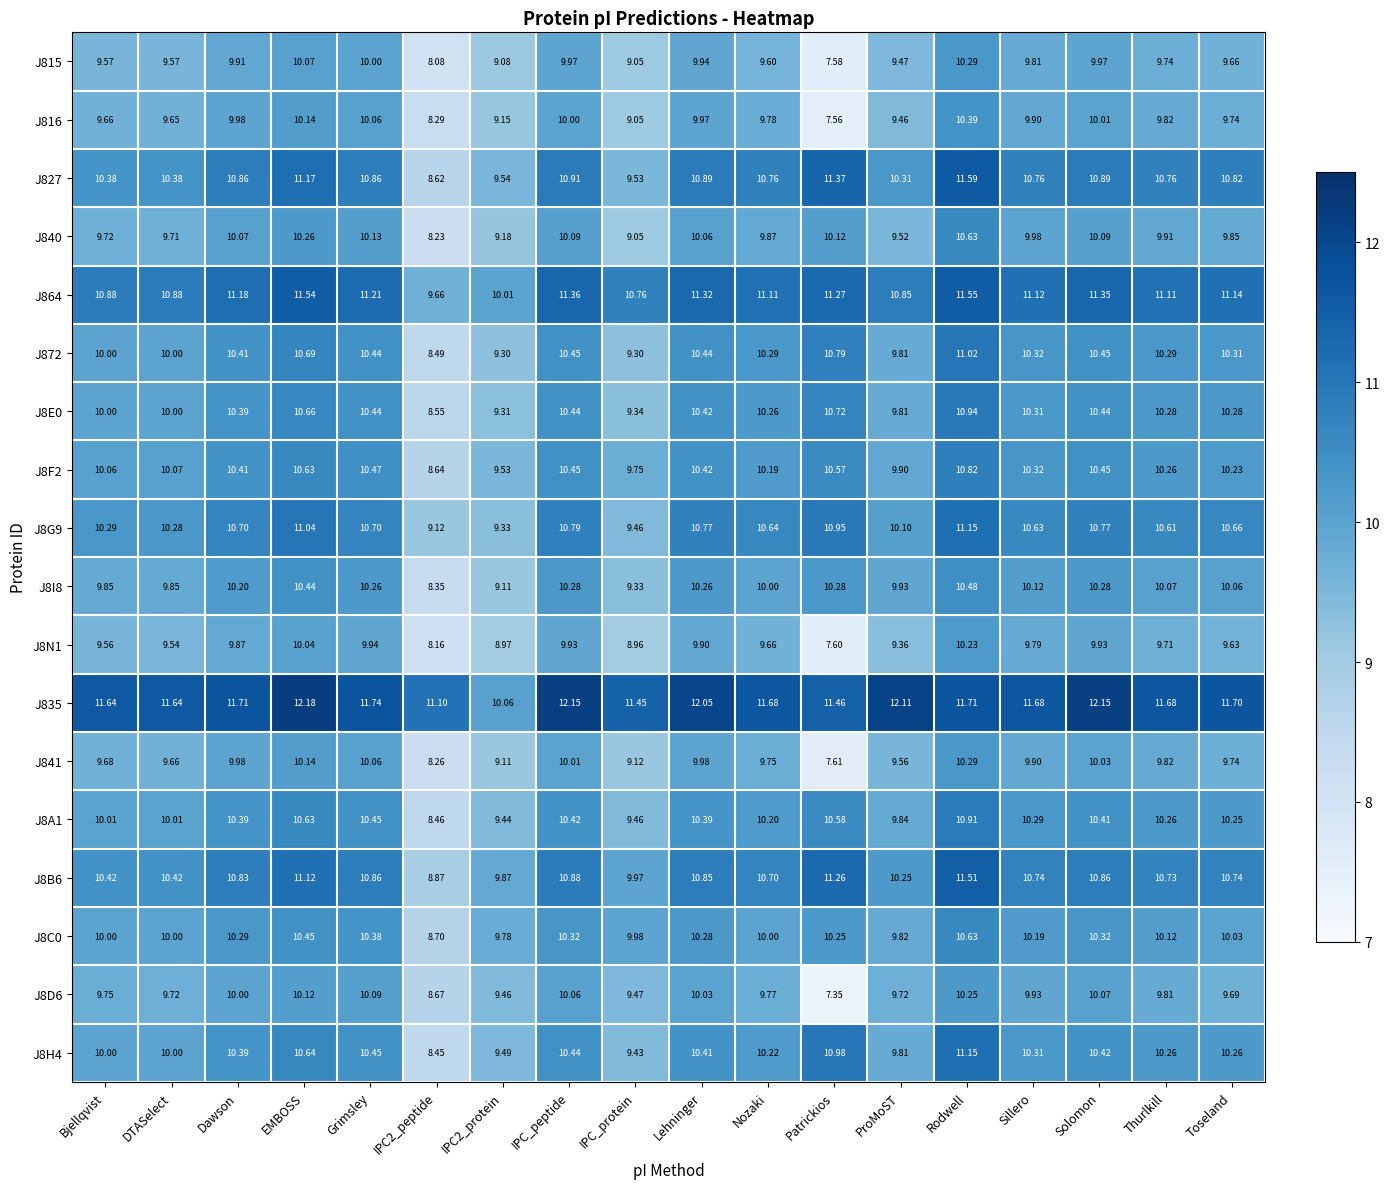

At which category is the sum across all series the highest?

Rodwell